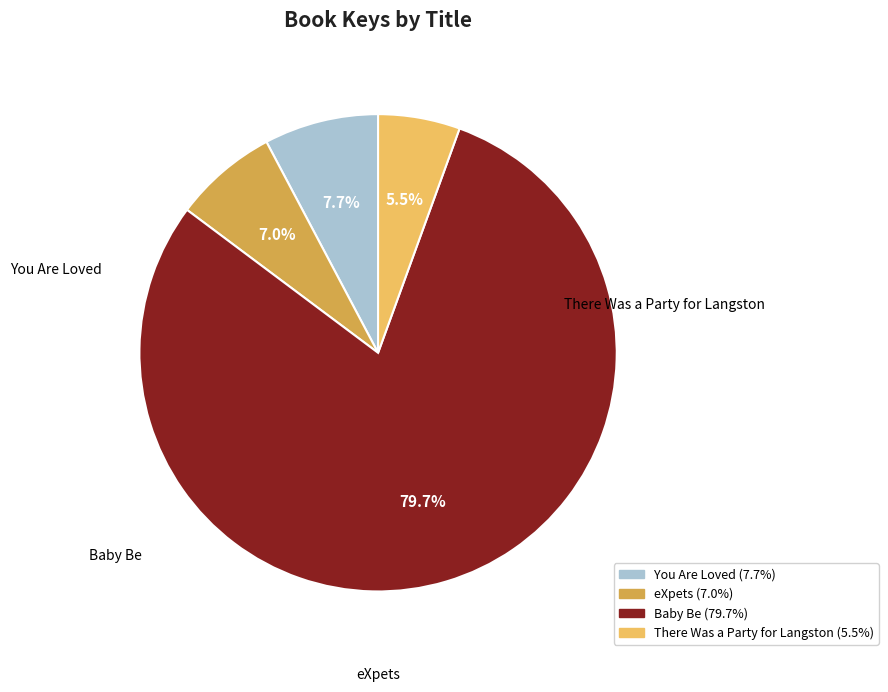

How many segments does this pie chart have?

4